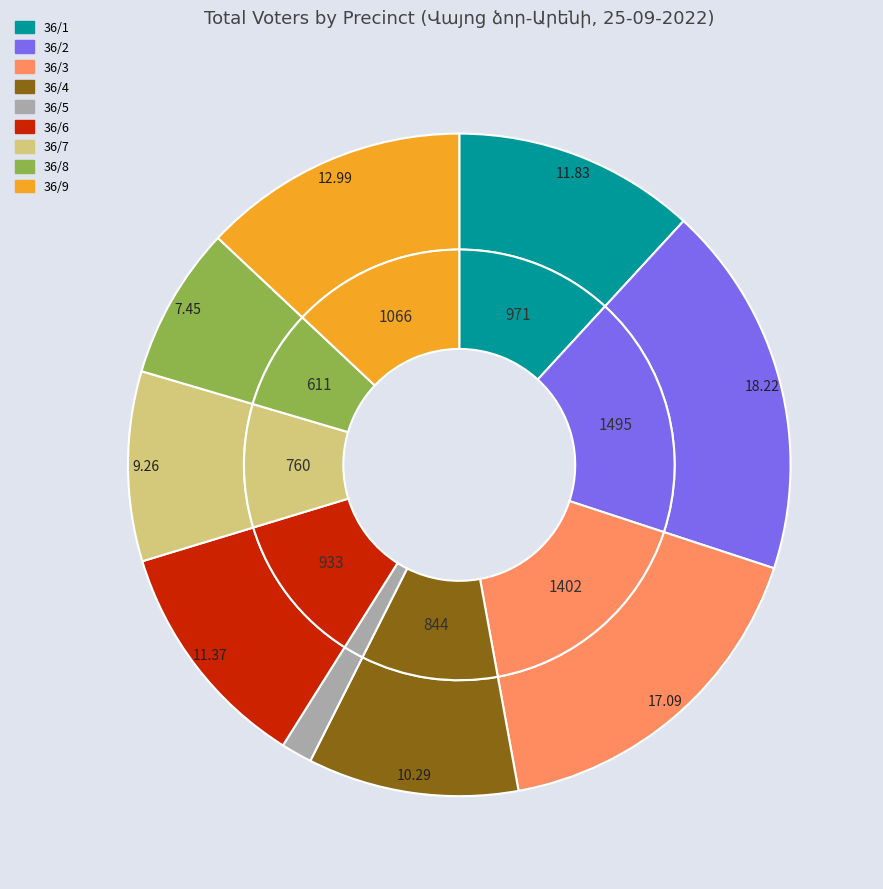

What percentage is the 36/2 slice, to the nearest percent?

18%